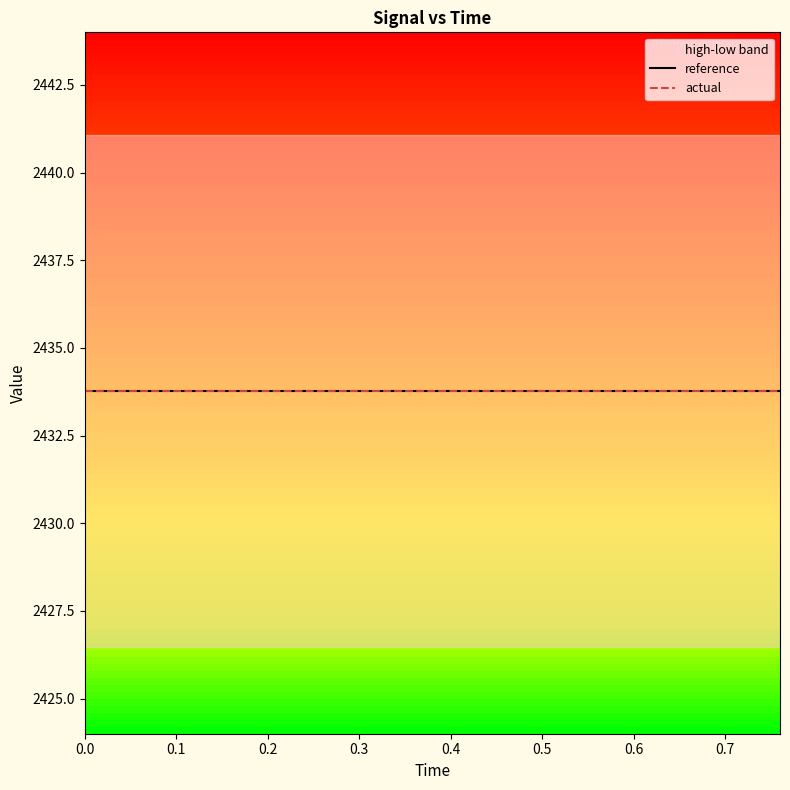

True or false: high has more than 1 interior local peaks.

False